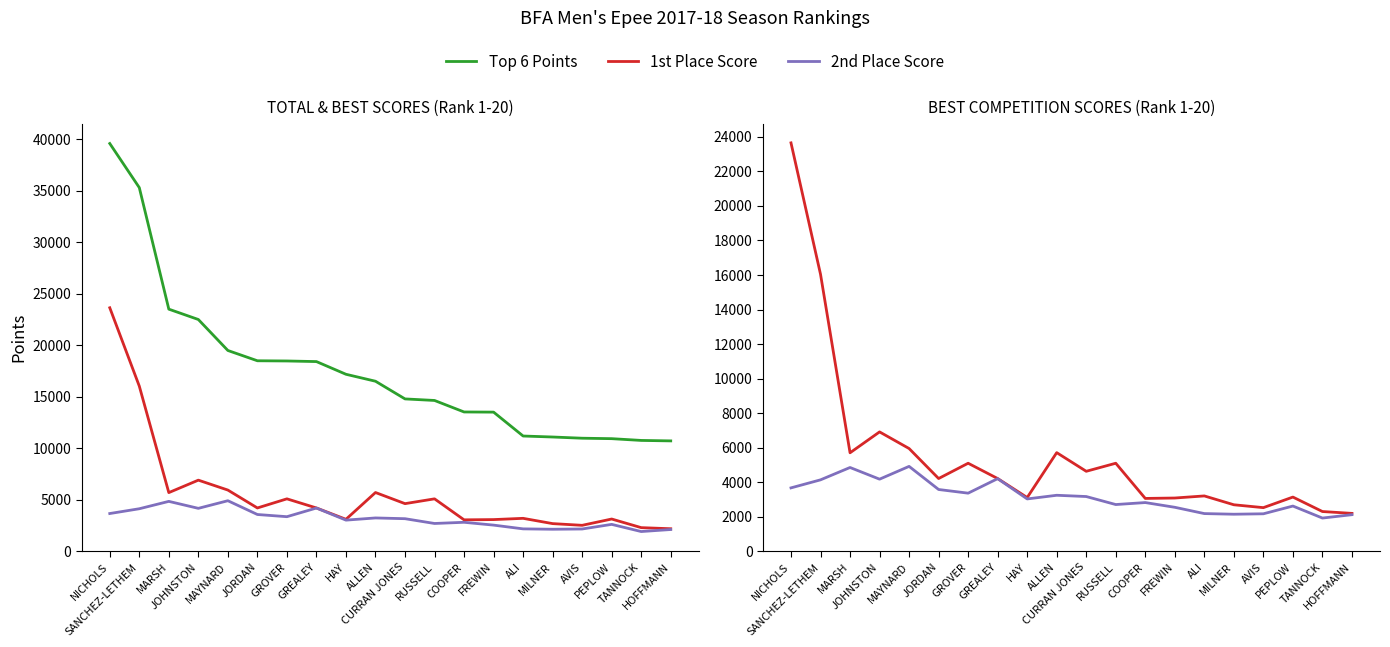

Reading left to right, what are all the values shown in this chart?

Top 6 Points: 39591	35311	23515	22511	19504	18506	18486	18427	17195	16520	14804	14654	13537	13522	11203	11107	10990	10946	10775	10730
1st Place Score: 23650	16046	5711	6920	5958	4221	5106	4221	3120	5720	4640	5106	3069	3093	3214	2702	2536	3148	2311	2204
2nd Place Score: 3680	4145	4860	4184	4924	3586	3374	4214	3040	3252	3179	2715	2830	2556	2192	2155	2180	2628	1933	2128